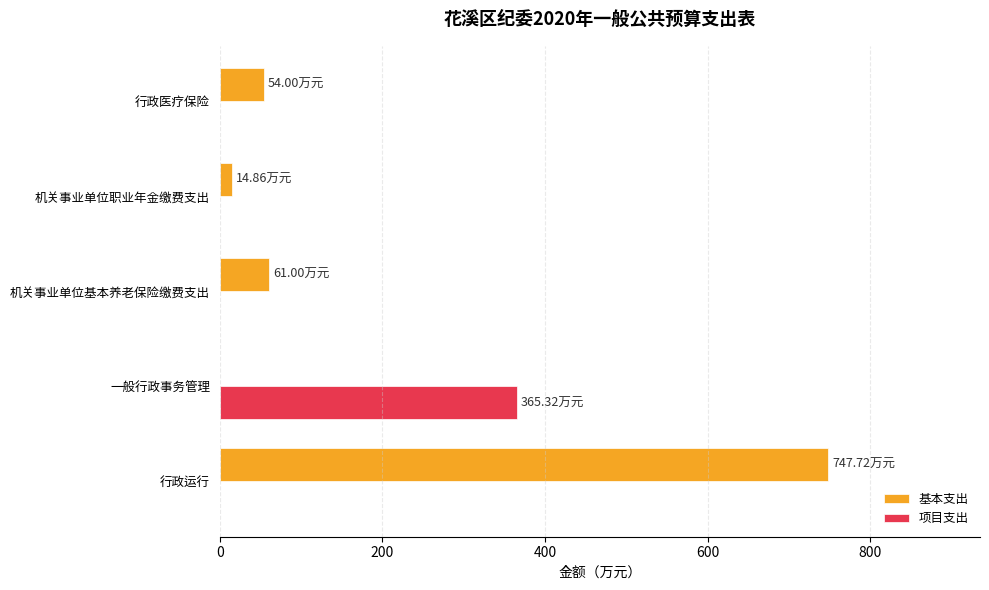

Between 一般行政事务管理 and 机关事业单位职业年金缴费支出, which series saw the biggest shift?

项目支出